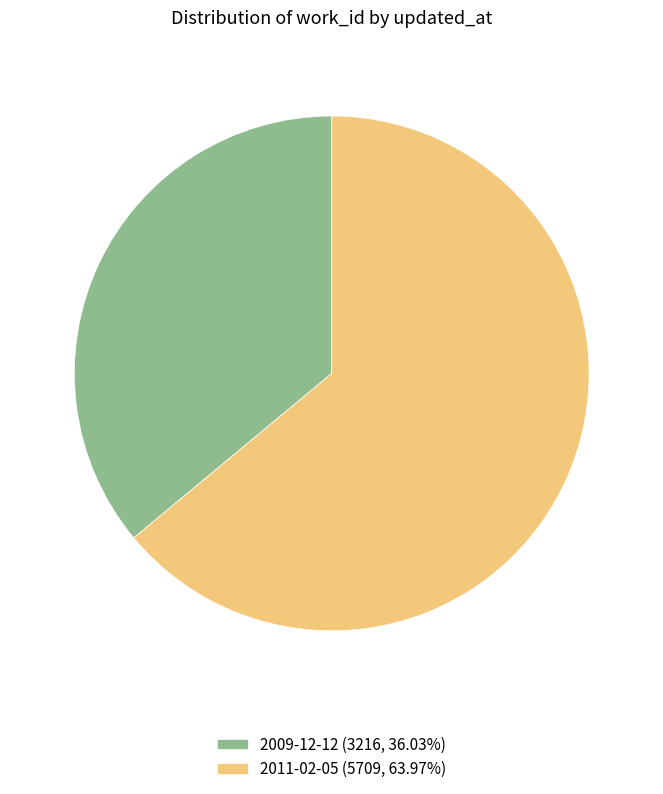

Rank the categories by value from lowest to highest.

2009-12-12, 2011-02-05